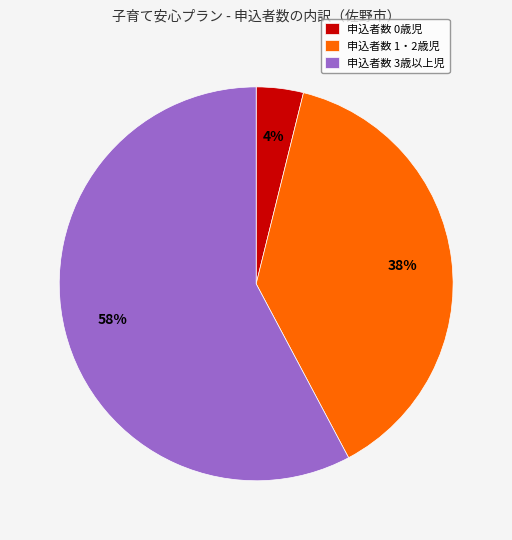

Which slice represents more than half of the pie?

申込者数 3歳以上児